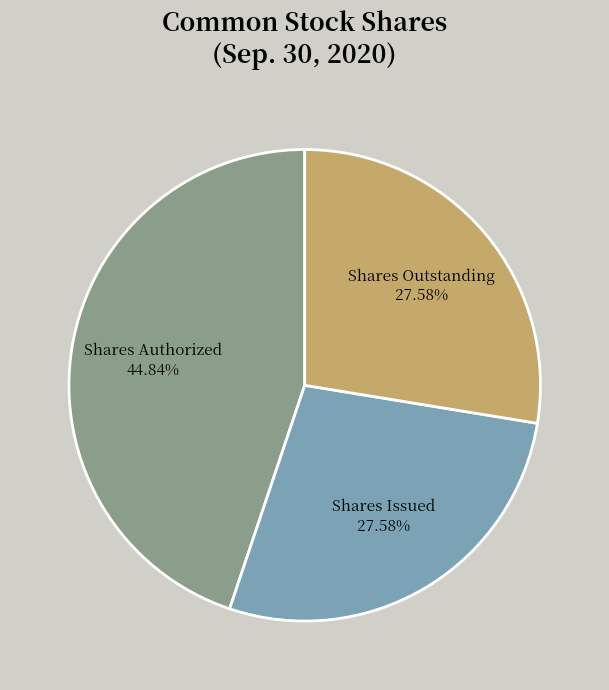

Which category has the biggest portion of the pie?

Shares Authorized